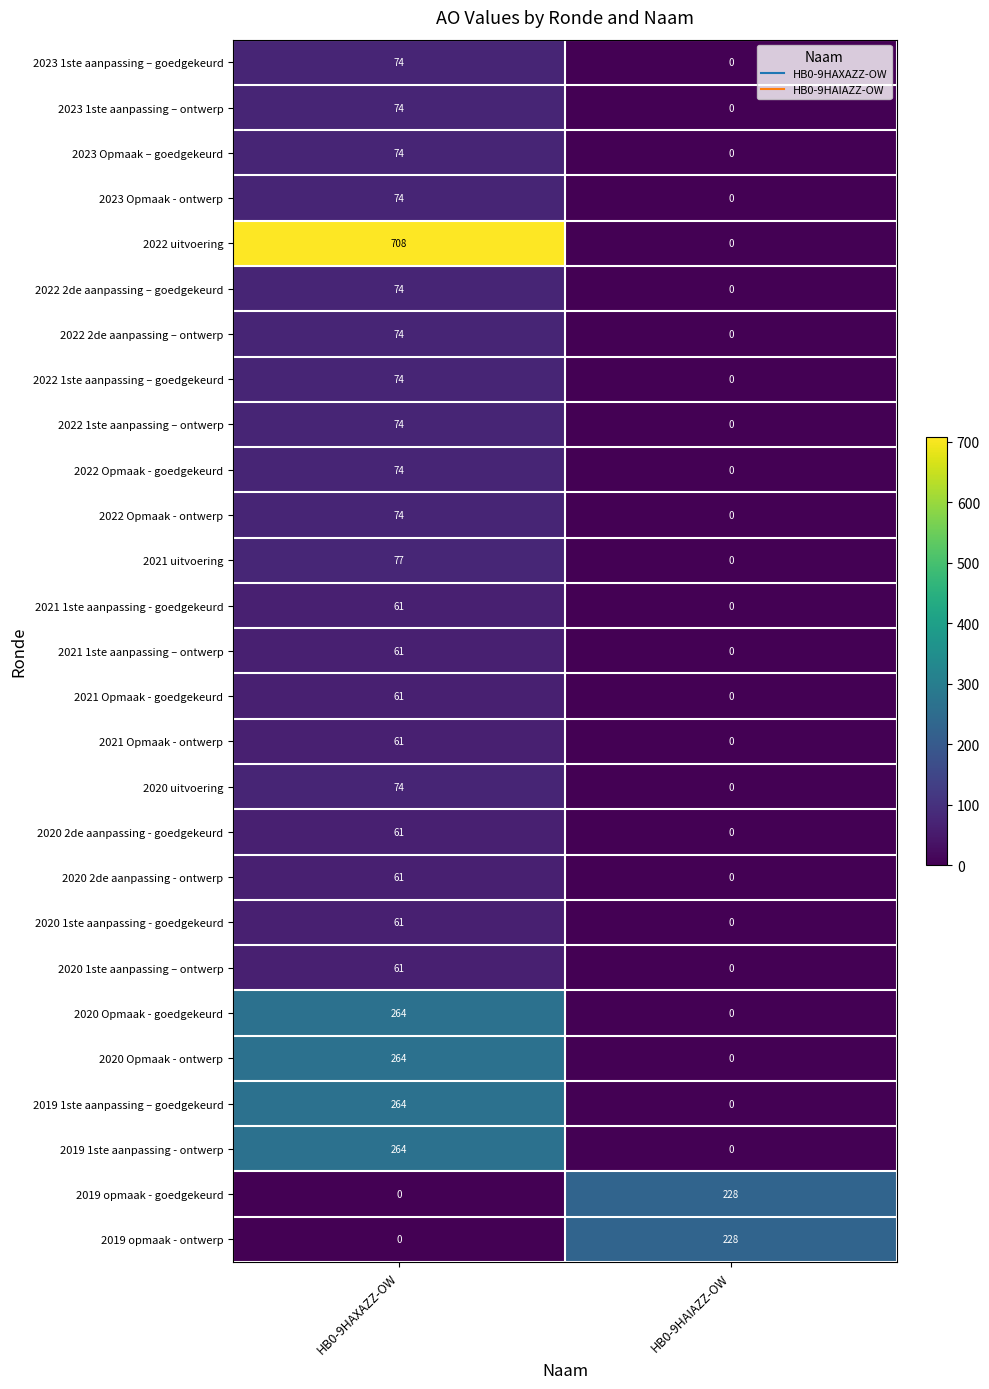

Which series has the largest range (max minus min)?

2022 uitvoering